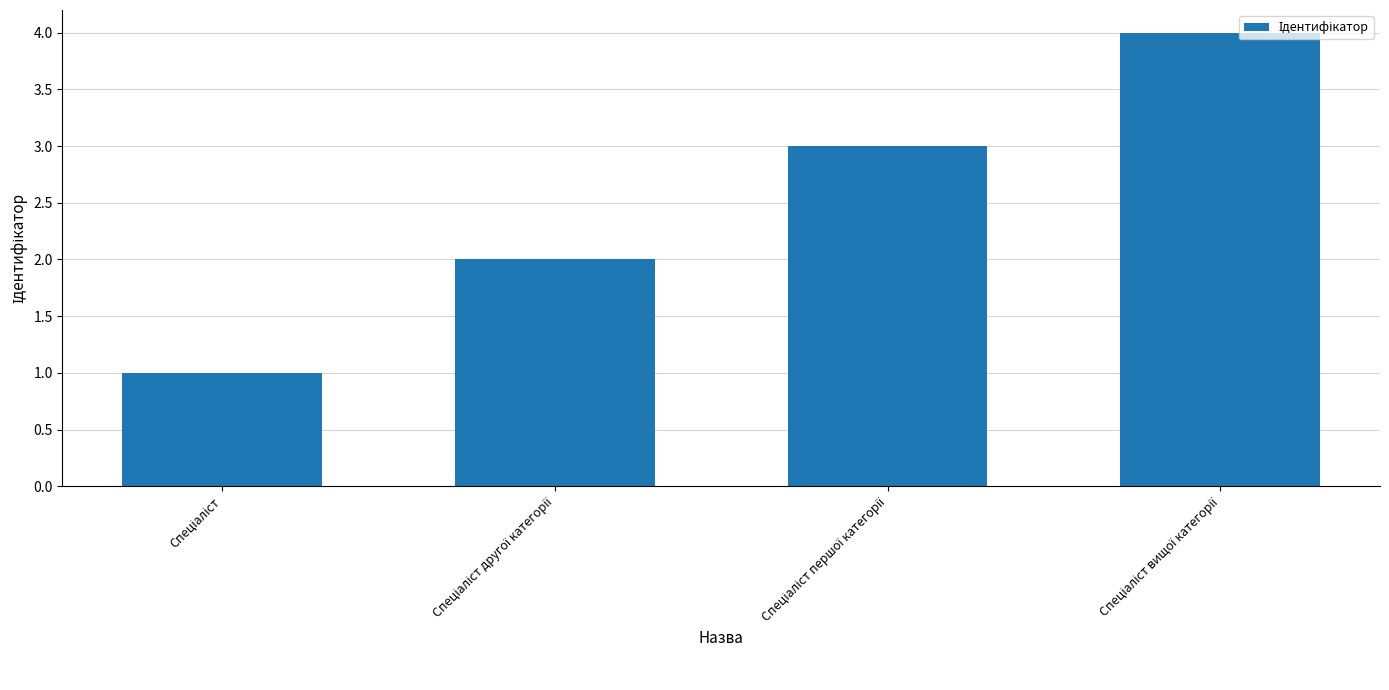

What is the maximum value shown in the chart?

4